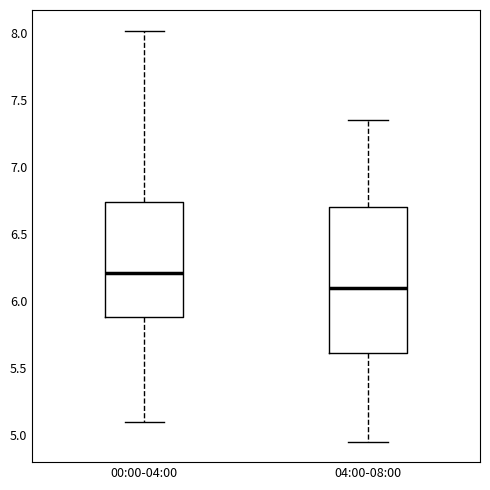

Reading left to right, transcribe this box plot: for each box, give where its median line is, the range the box spans, and where its two whiskers end, as read against the y-axis. The values are not printed on the chart, so give them approximately, as read against the axis.

00:00-04:00: median 6.20, box 5.90 to 6.75, whiskers 5.10 to 8.00
04:00-08:00: median 6.10, box 5.60 to 6.70, whiskers 4.95 to 7.35